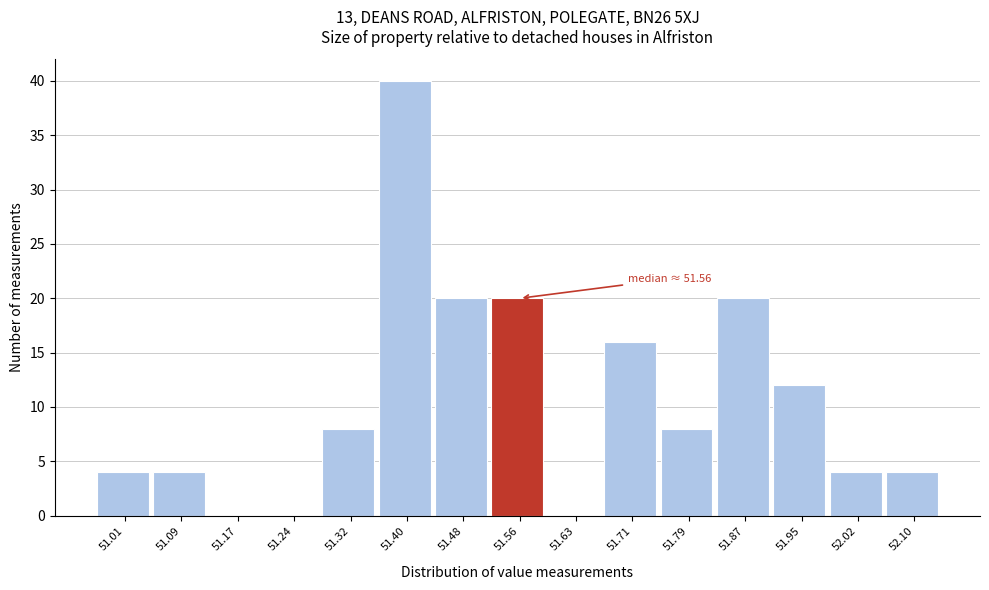

Reading left to right, transcribe all the data shown in this chart.

51.01=4	51.09=4	51.17=0	51.24=0	51.32=8	51.40=40	51.48=20	51.56=20	51.63=0	51.71=16	51.79=8	51.87=20	51.95=12	52.02=4	52.10=4